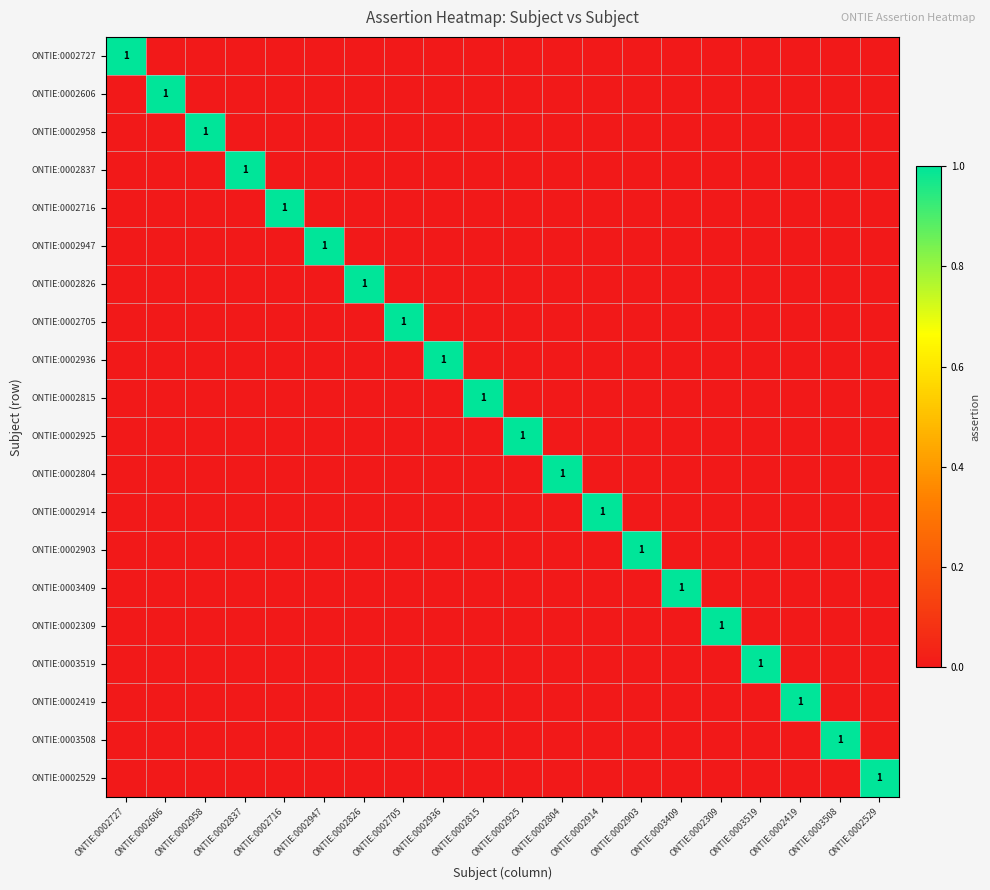

True or false: ONTIE:0002914 has a value of 1 at ONTIE:0002914.

True